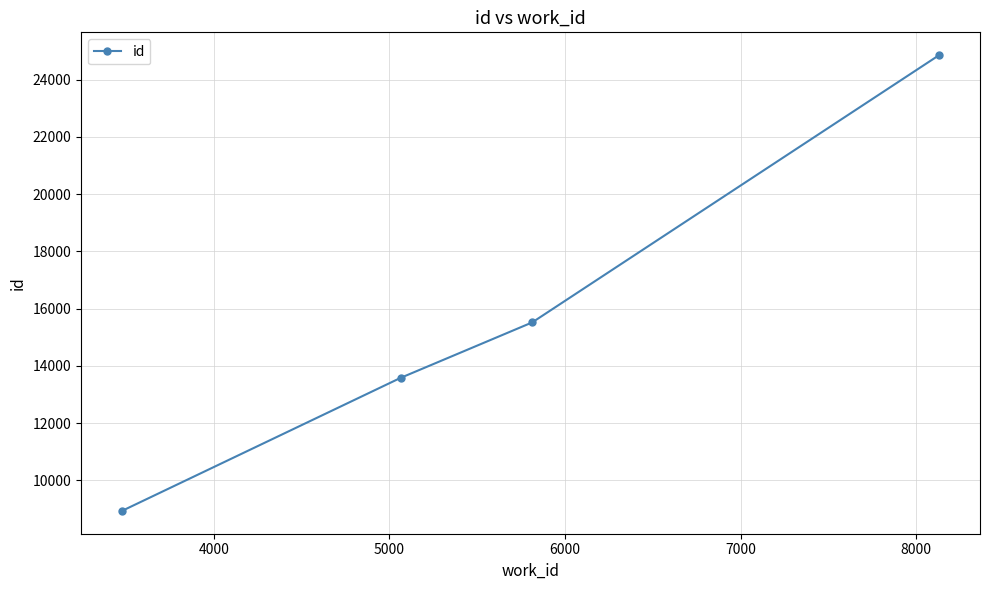

What is the difference between the maximum and minimum values?

15927